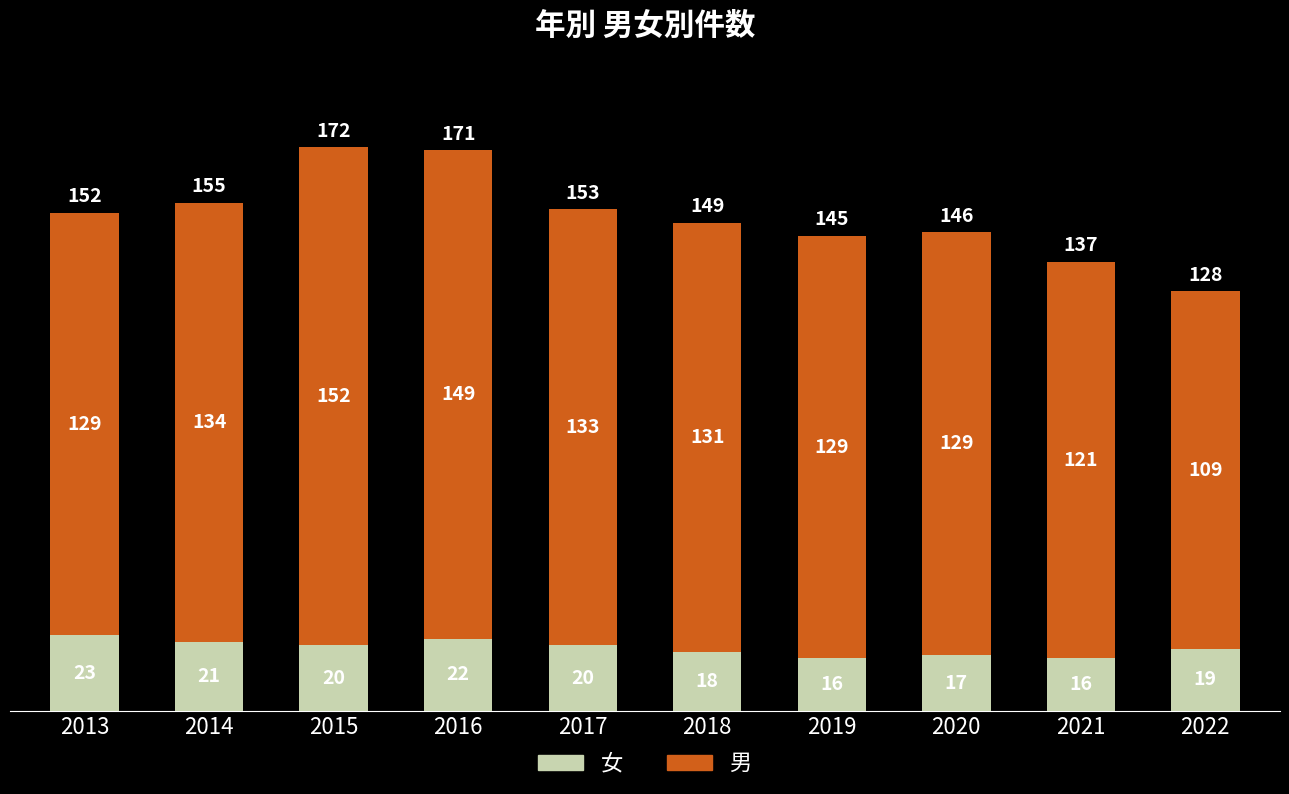

Is it true that 女 equals 25 at 2019?

False